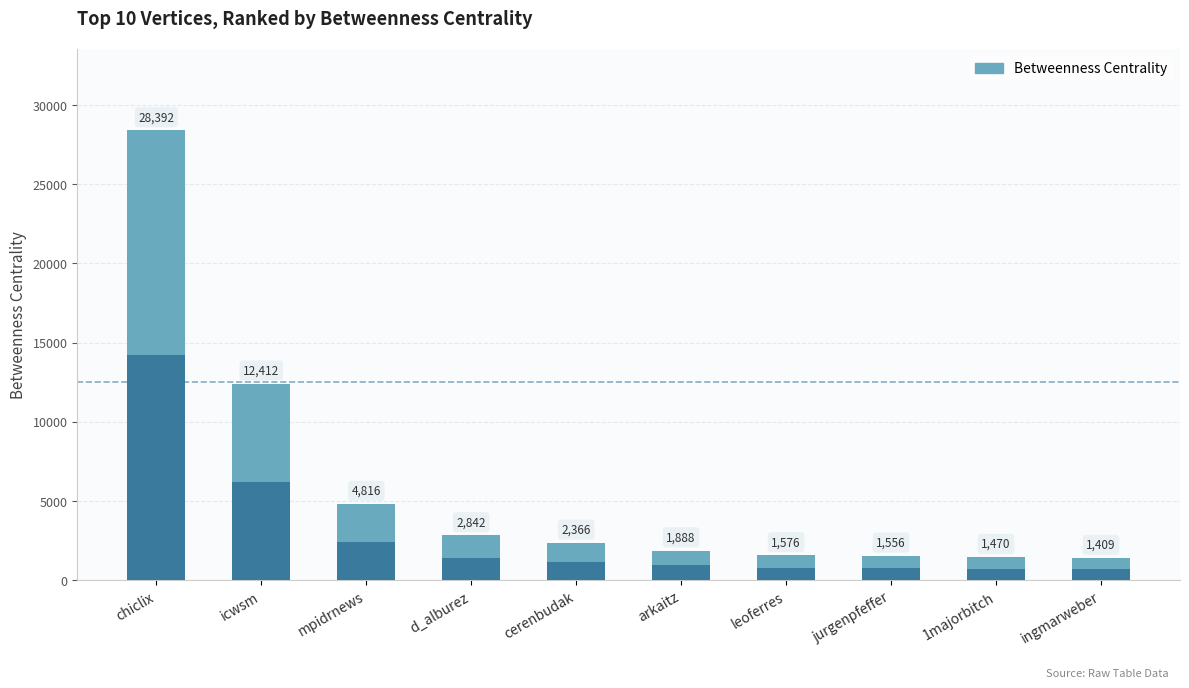

What is the greatest value displayed?

28392.0